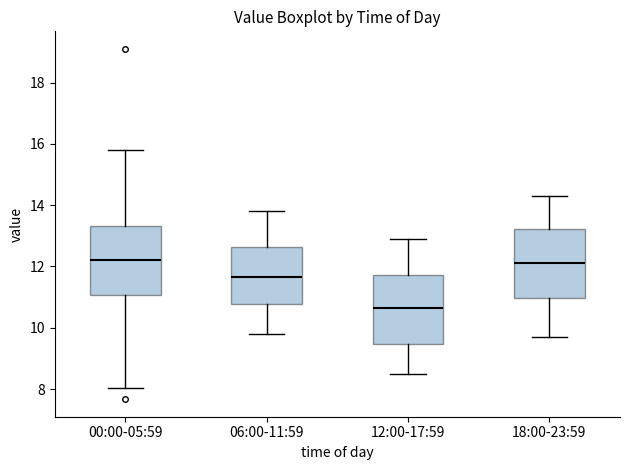

Reading left to right, transcribe this box plot: for each box, give where its median line is, the range the box spans, and where its two whiskers end, as read against the y-axis. The values are not printed on the chart, so give them approximately, as read against the axis.

00:00-05:59: median 12.2, box 11.0 to 13.4, whiskers 8.0 to 15.8
06:00-11:59: median 11.6, box 10.8 to 12.6, whiskers 9.8 to 13.8
12:00-17:59: median 10.6, box 9.4 to 11.8, whiskers 8.6 to 13.0
18:00-23:59: median 12.2, box 11.0 to 13.2, whiskers 9.8 to 14.4